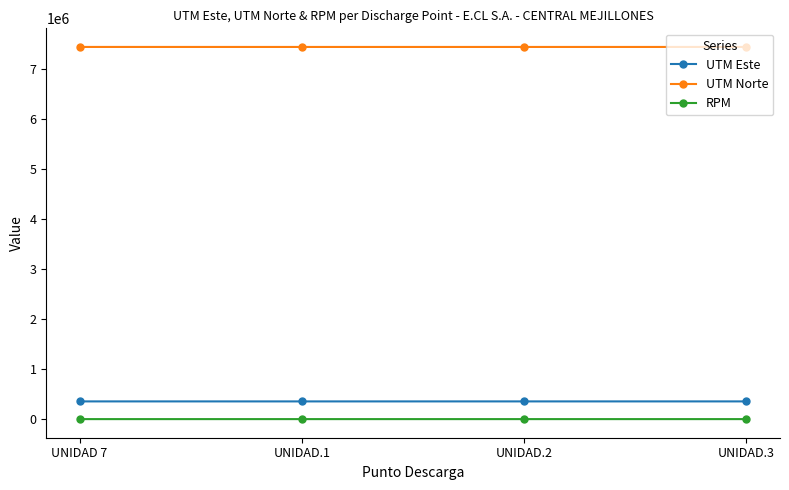

What is the lowest value of the UTM Este series?

355166